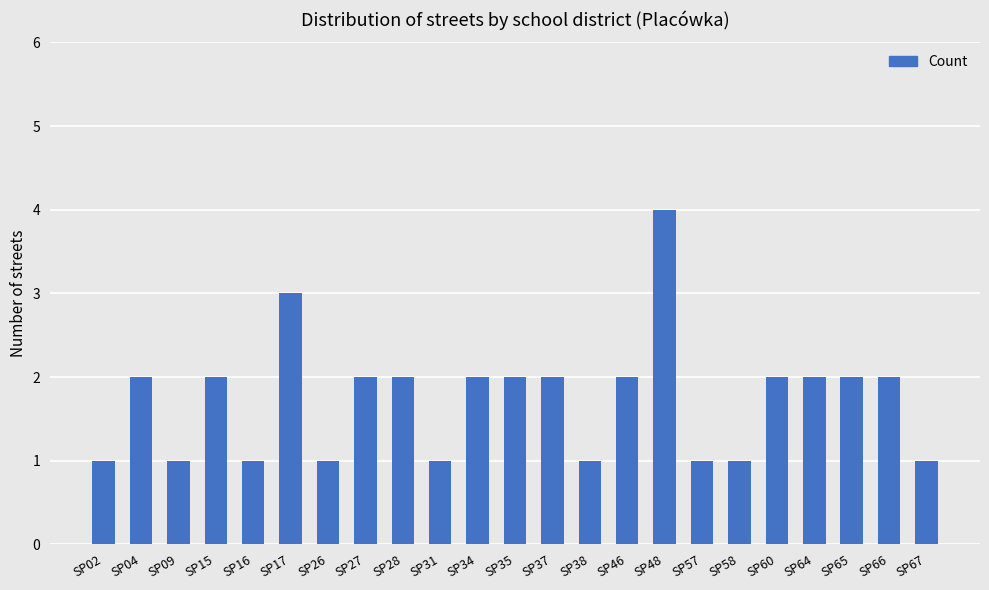

Between SP67 and SP48, which is larger?

SP48